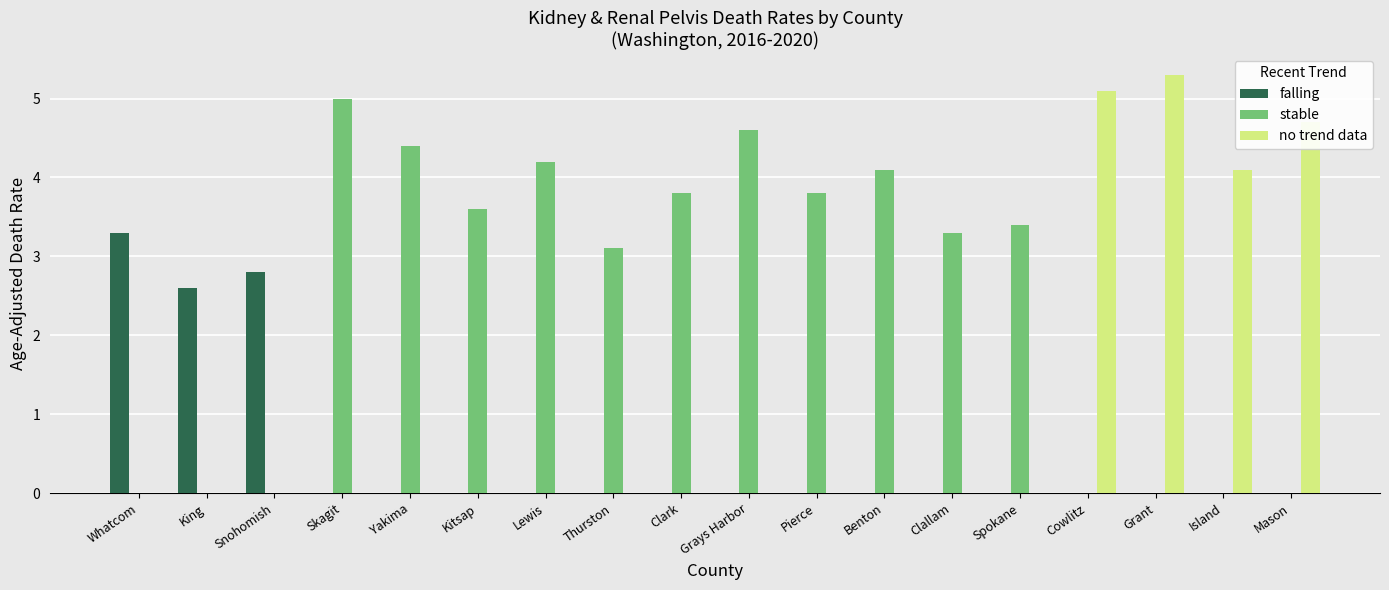

What is the spread (max minus min) of values at Thurston?

3.1